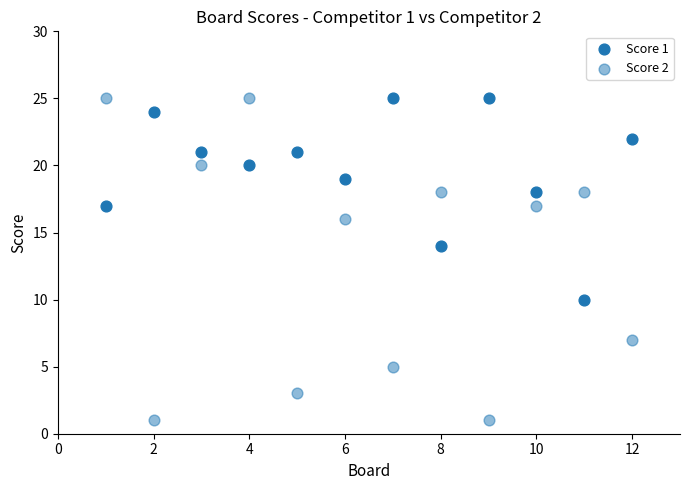

Count the number of points in this scatter plot.

24